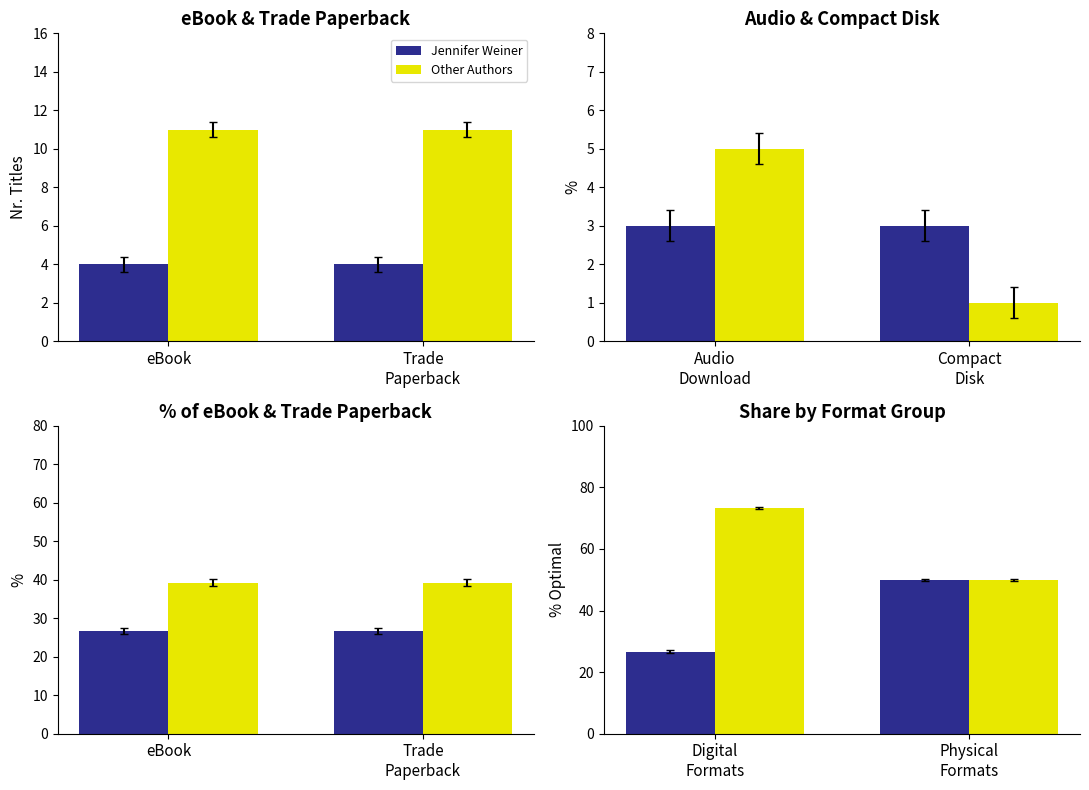

Is the value of Jennifer Weiner at Physical Formats greater than the value of Other Authors at Physical Formats?

No